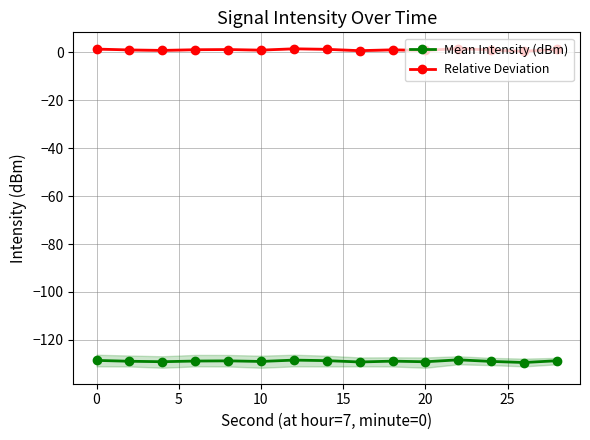

True or false: Mean Intensity (dBm) has a value of -128.6 at 0.

True